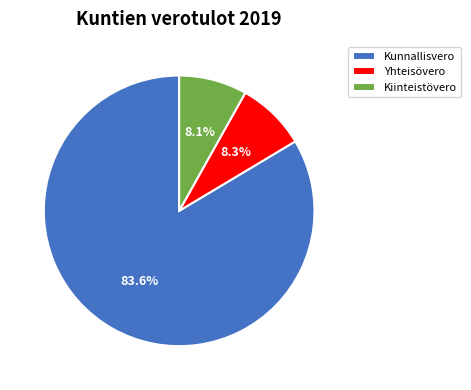

Count the number of slices in the pie.

3